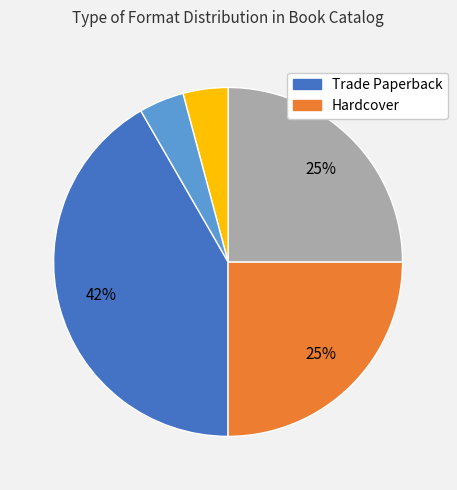

To the nearest percent, what is the average slice percentage?

20%